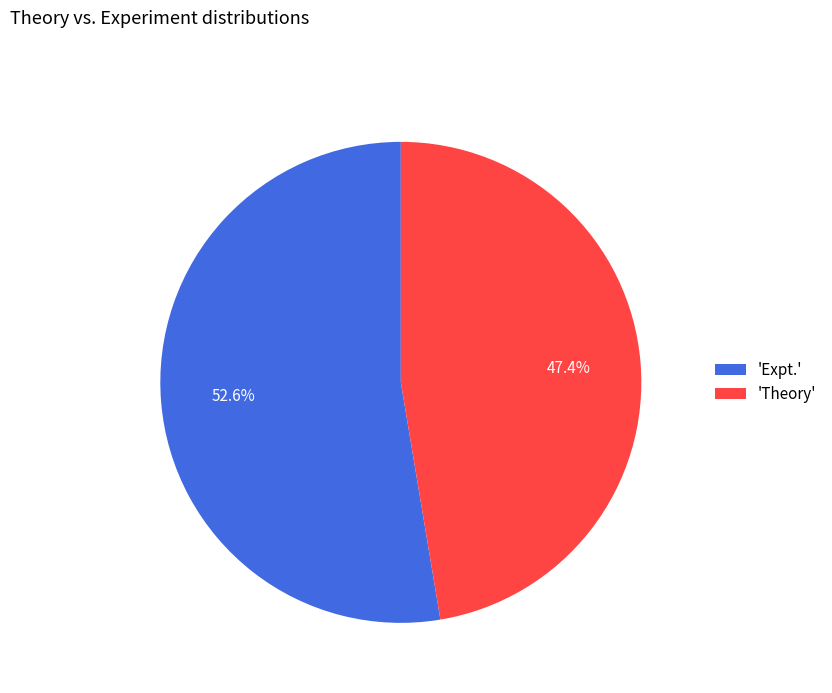

Which category has the smallest portion of the pie?

'Theory'